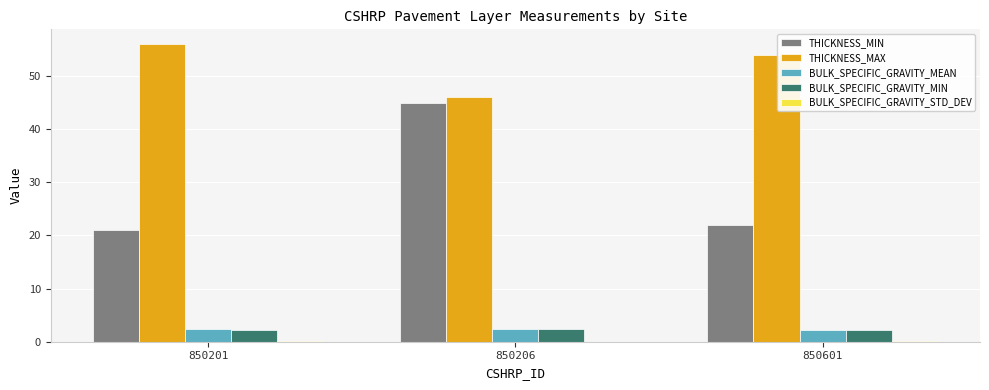

What is the total value across all series at 850601?

80.4